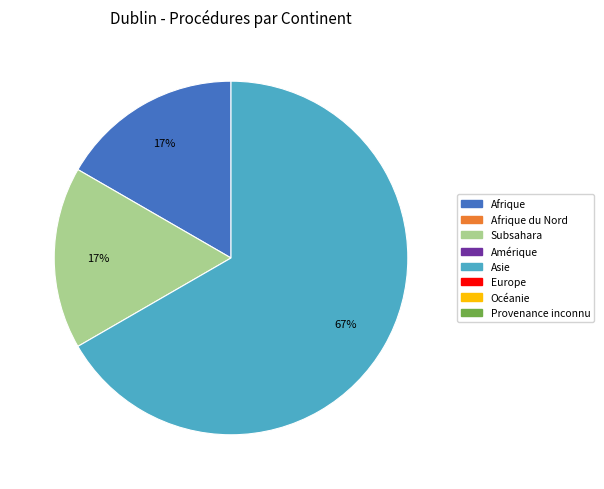

To the nearest percent, what is the difference between the largest and smallest slice percentages?

50%